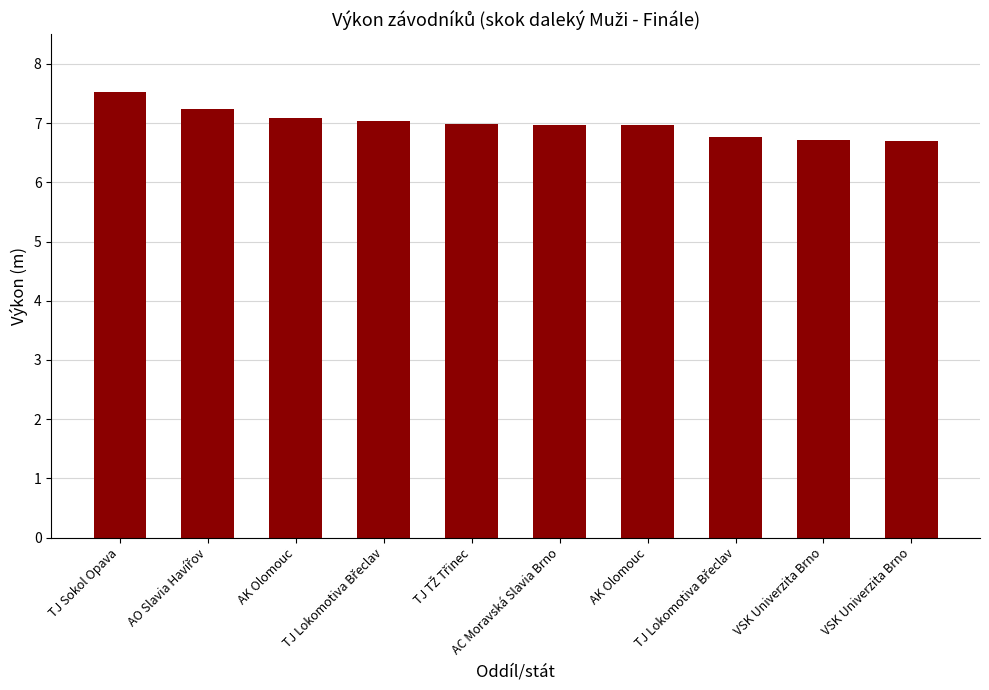

Where is the data nearest to the value 7?

TJ TŽ Třinec